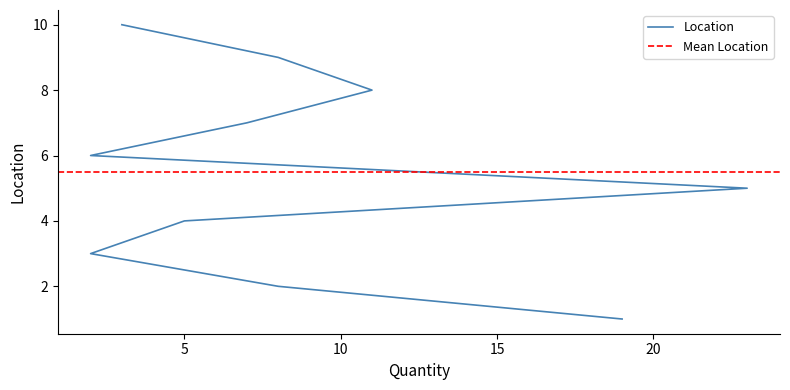

How many data points does each series have?

10